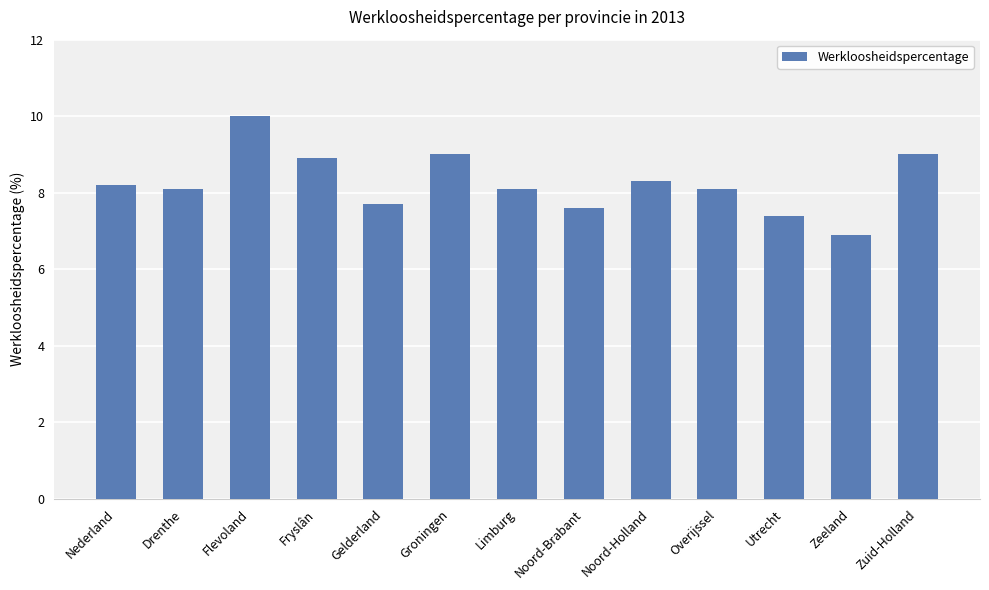

Reading left to right, what are all the values shown in this chart?

Nederland=8.2	Drenthe=8.1	Flevoland=10.0	Fryslân=8.9	Gelderland=7.7	Groningen=9.0	Limburg=8.1	Noord-Brabant=7.6	Noord-Holland=8.3	Overijssel=8.1	Utrecht=7.4	Zeeland=6.9	Zuid-Holland=9.0